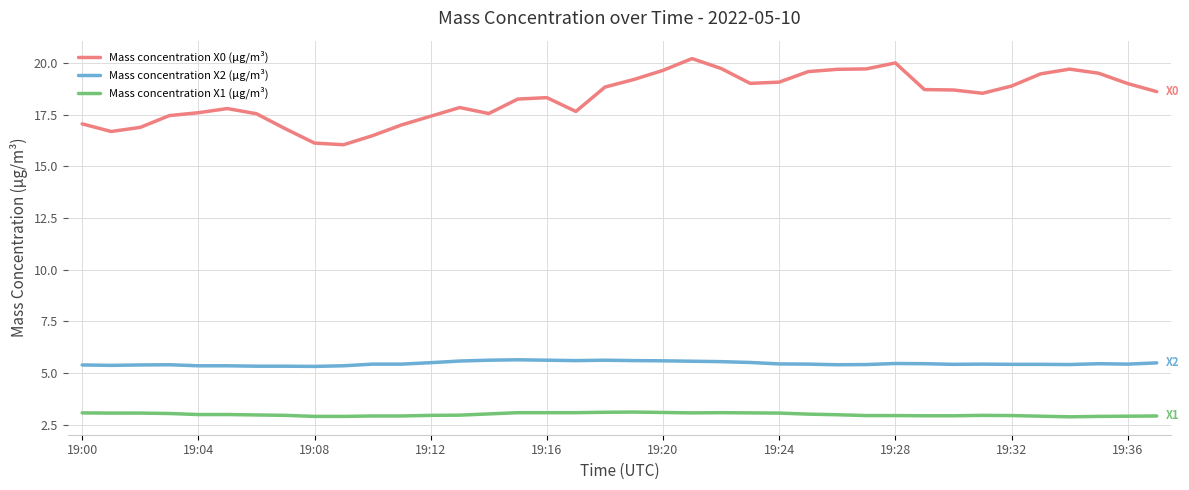

True or false: Mass concentration X0 (μg/m³) and Mass concentration X2 (μg/m³) intersect in this chart.

False